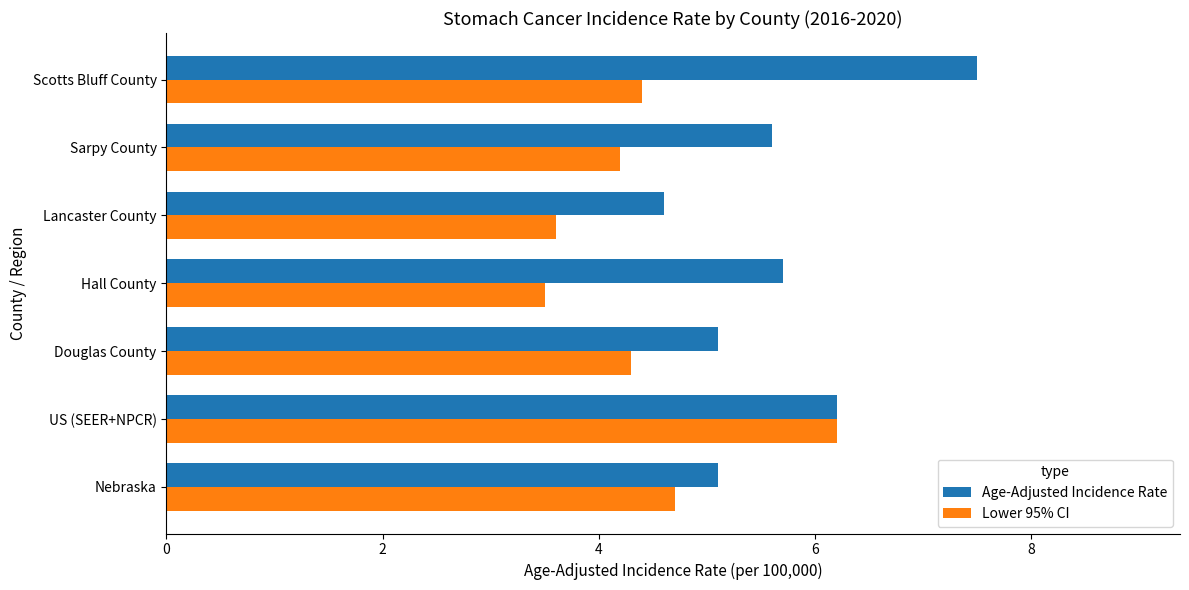

At how many categories does at least one series exceed 3?

7